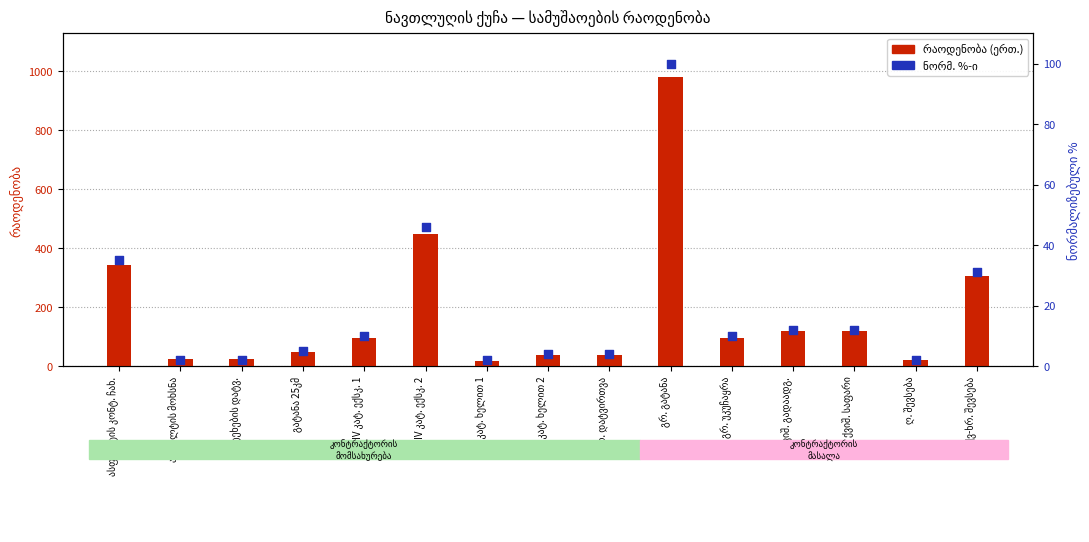

At how many categories does at least one series exceed 580?

1